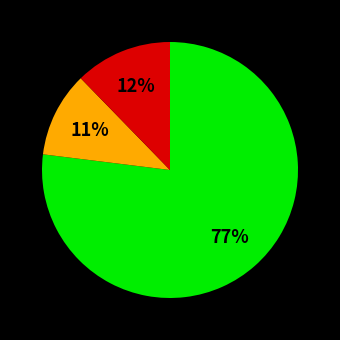

Is there any slice that represents more than half of the pie?

Yes